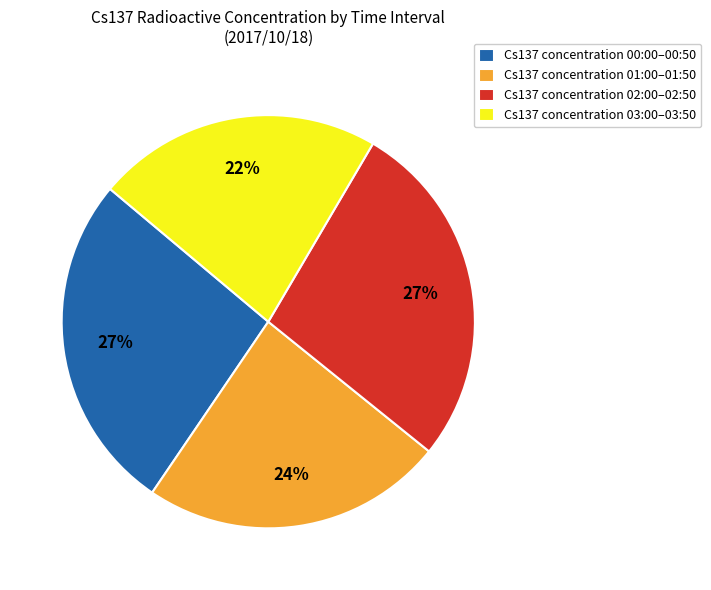

Combined, do Cs137 concentration 00:00–00:50 and Cs137 concentration 03:00–03:50 account for over 50%?

No